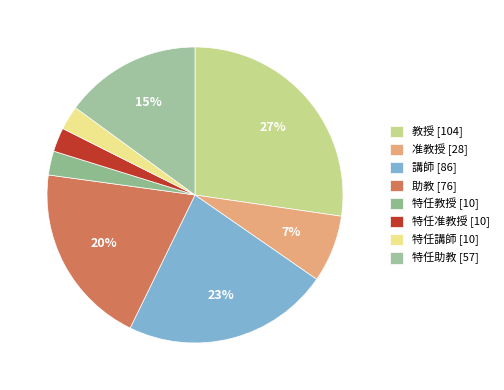

How many segments does this pie chart have?

8